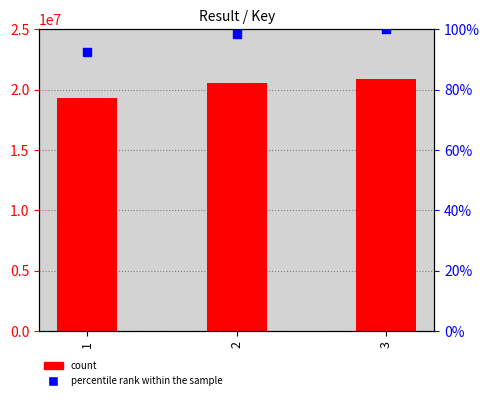

Which series reaches the maximum Y coordinate?

Key (count)